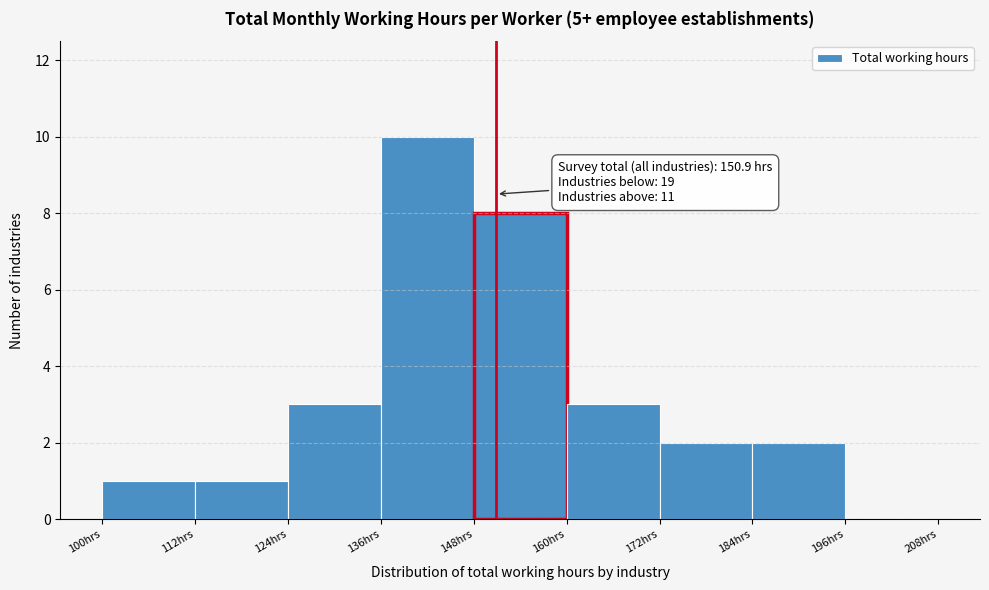

Which range on the x-axis has the tallest bar?

136 to 148